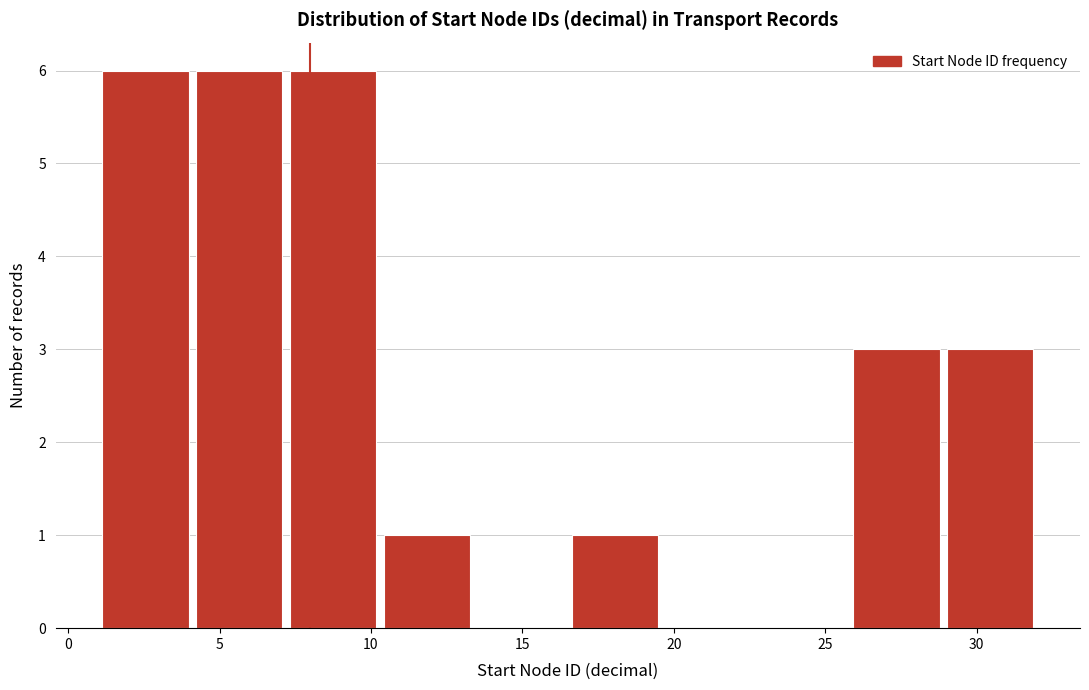

Reading left to right, transcribe this chart: for each bar, give the range it covers on the x-axis and its height. Neither the bar edges nor the heights are printed on the chart, so give them approximately, as read against the axes.

1.0 to 4.1: 6
4.1 to 7.2: 6
7.2 to 10.3: 6
10.3 to 13.4: 1
13.4 to 16.5: 0
16.5 to 19.6: 1
19.6 to 22.7: 0
22.7 to 25.8: 0
25.8 to 28.9: 3
28.9 to 32.0: 3